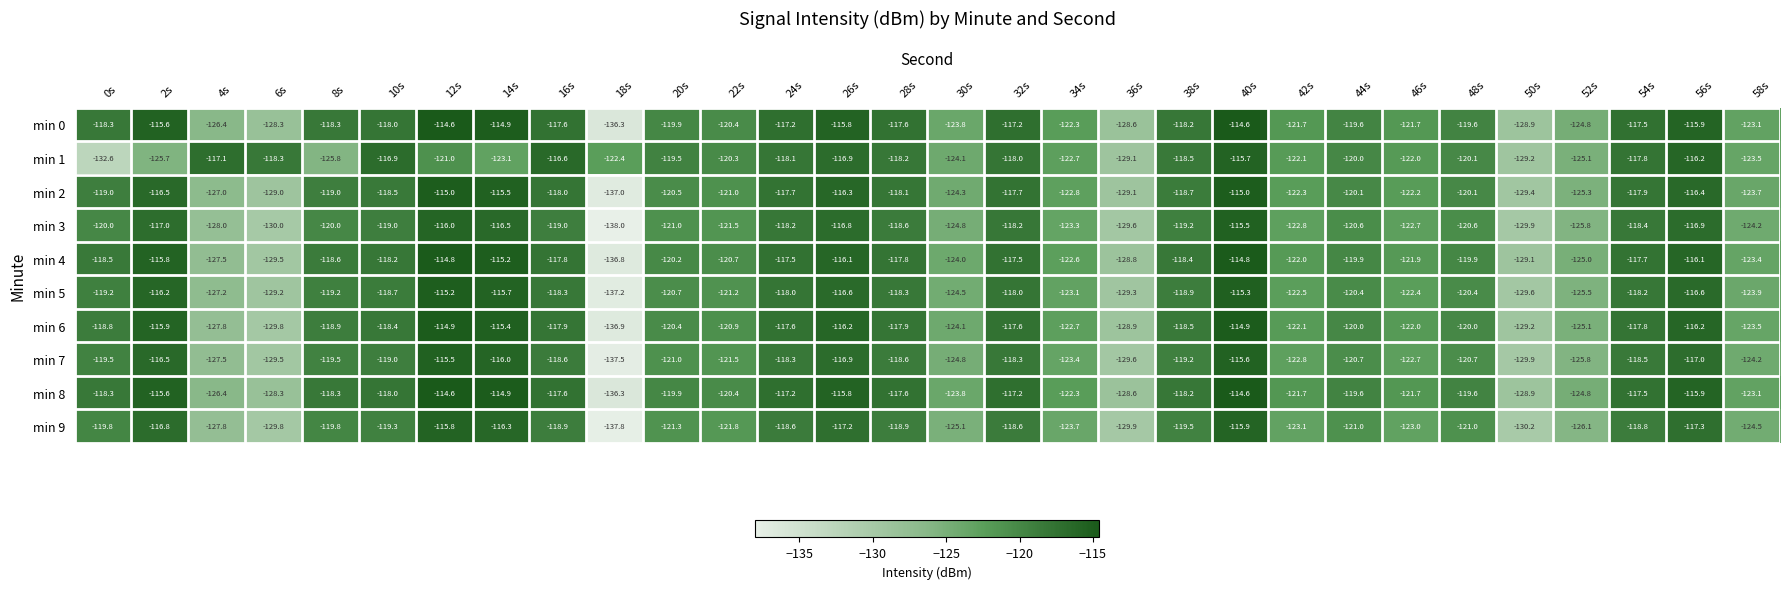

Is it true that min 0 equals -128.6 at 36s?

True